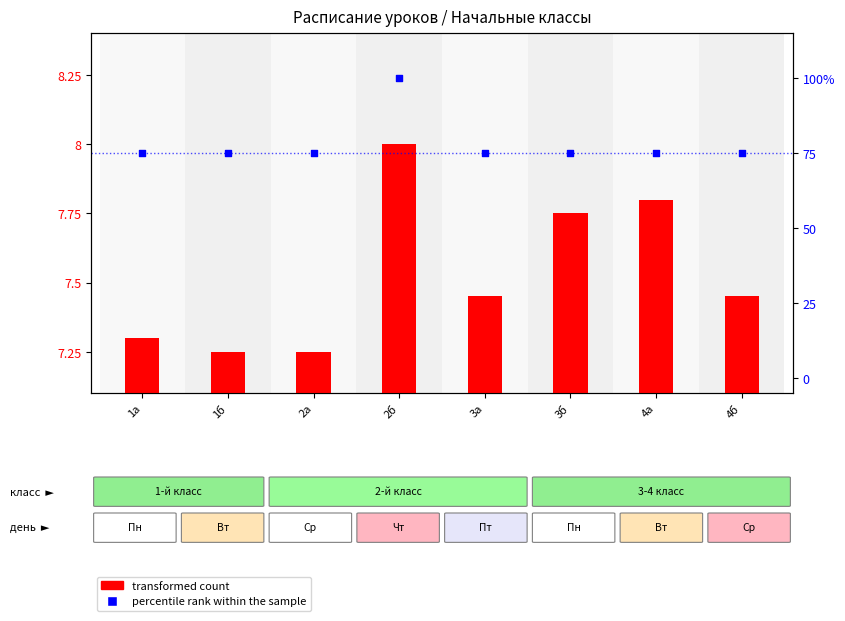

Which series reaches the maximum Y coordinate?

percentile rank within the sample